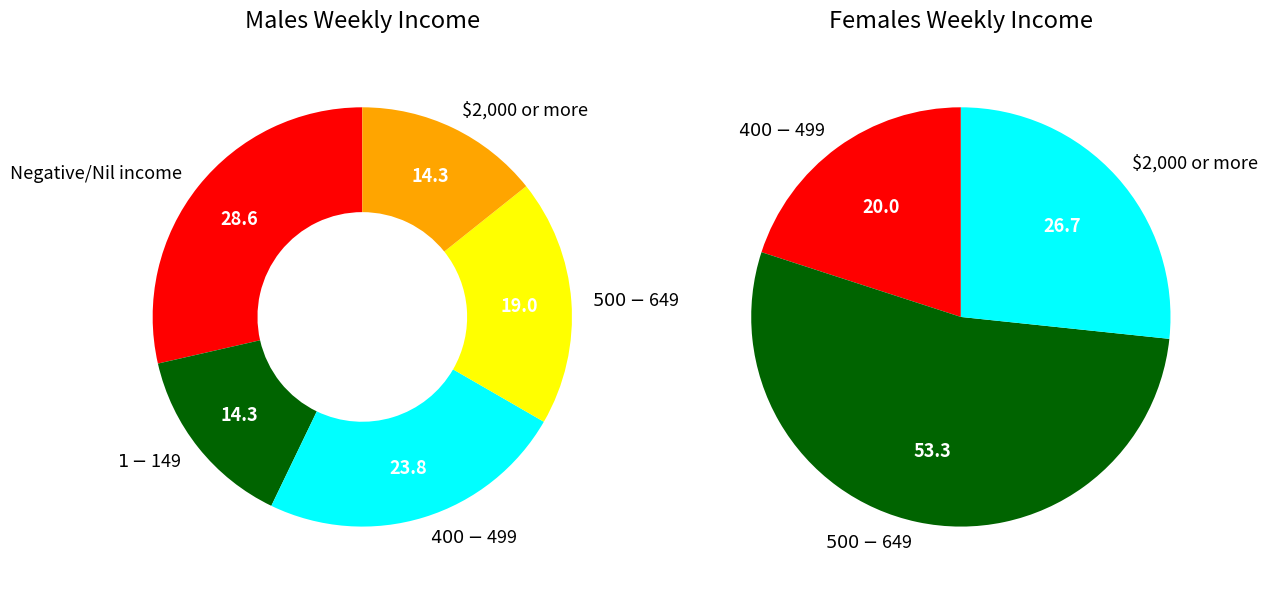

Rank the series by their maximum value, from lowest to highest.

Males, Females